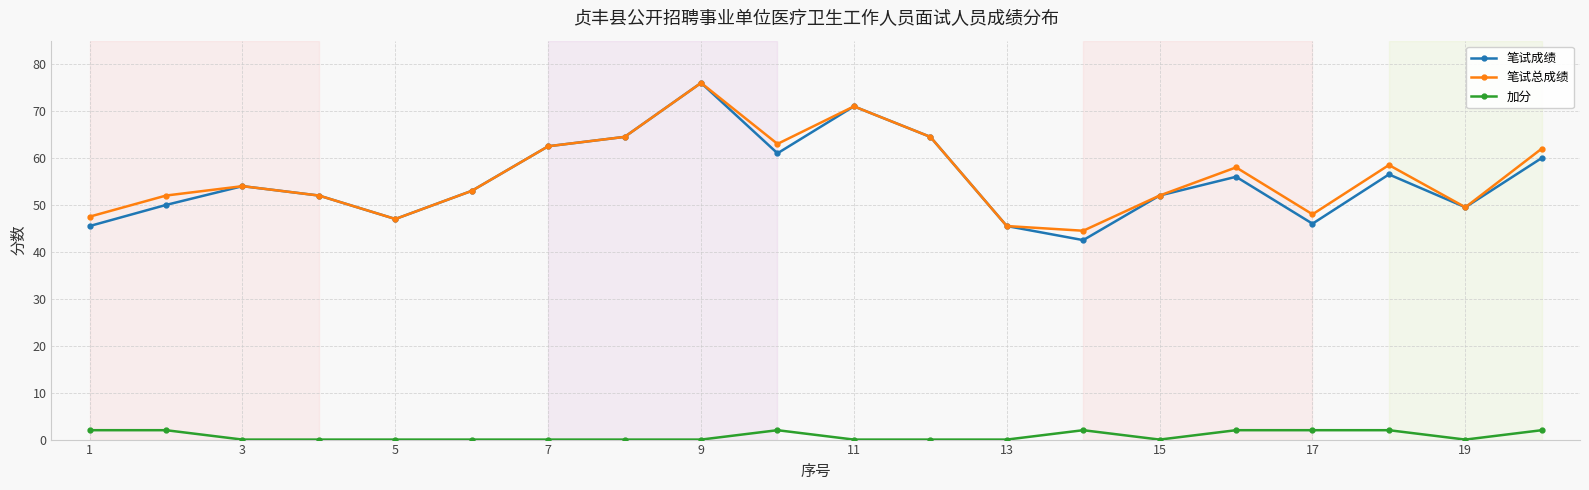

At how many categories does at least one series exceed 1?

20